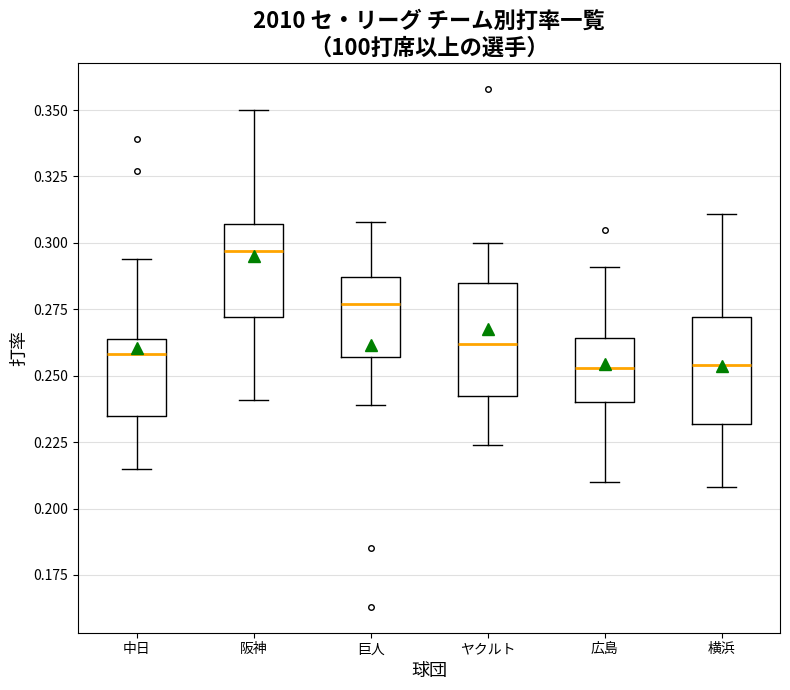

Reading left to right, read every box against the y-axis: the position of its median line, the range the box covers, and the ends of its whiskers. The values are not printed on the chart, so give them approximately, as read against the axis.

中日: median 0.260, box 0.235 to 0.265, whiskers 0.215 to 0.295
阪神: median 0.295, box 0.270 to 0.305, whiskers 0.240 to 0.350
巨人: median 0.275, box 0.255 to 0.285, whiskers 0.240 to 0.310
ヤクルト: median 0.260, box 0.245 to 0.285, whiskers 0.225 to 0.300
広島: median 0.255, box 0.240 to 0.265, whiskers 0.210 to 0.290
横浜: median 0.255, box 0.230 to 0.270, whiskers 0.210 to 0.310